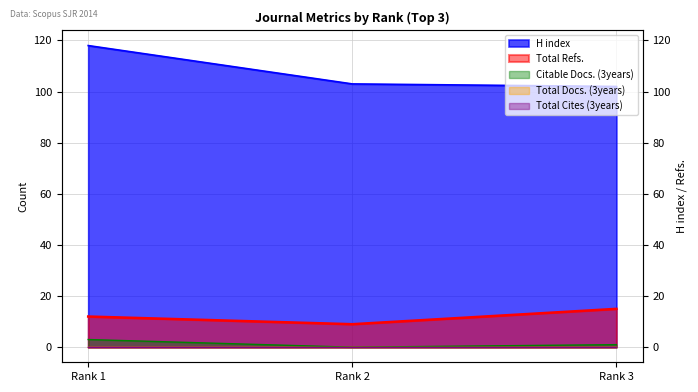

Between Rank 1 and Rank 2, which is larger?

Rank 1